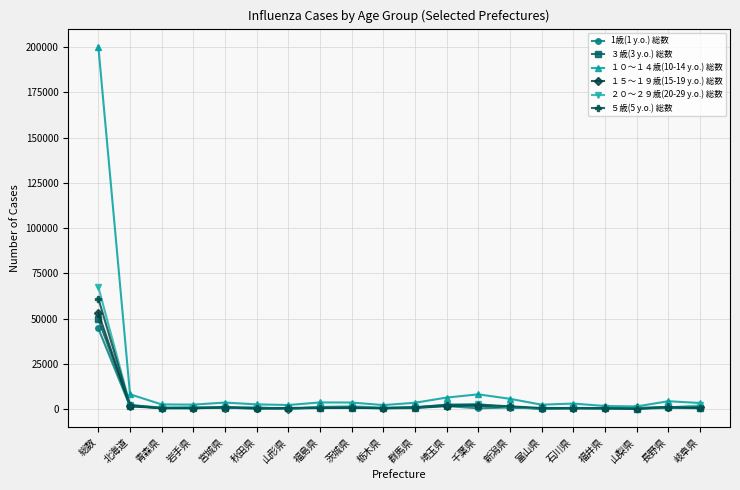

How many lines are shown in the chart?

6